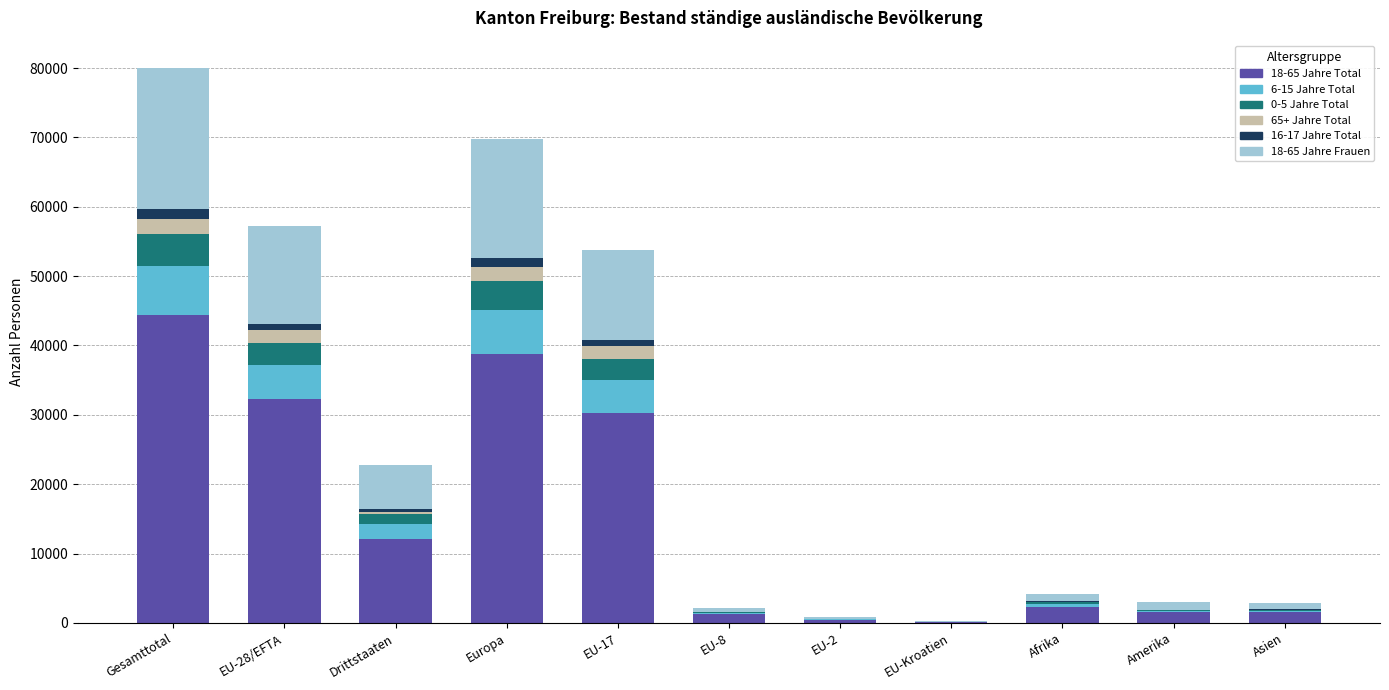

The 18-65 Jahre Total series shows 12082 at Drittstaaten. True or false?

True